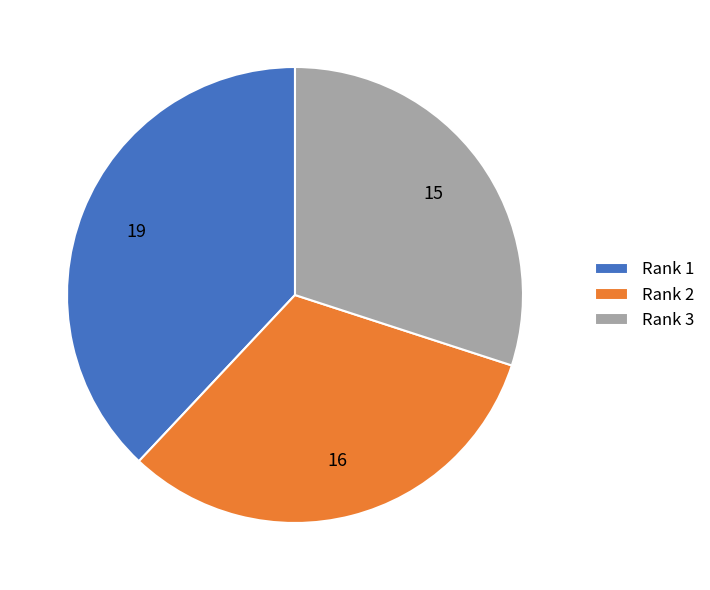

Does any single category account for the majority?

No